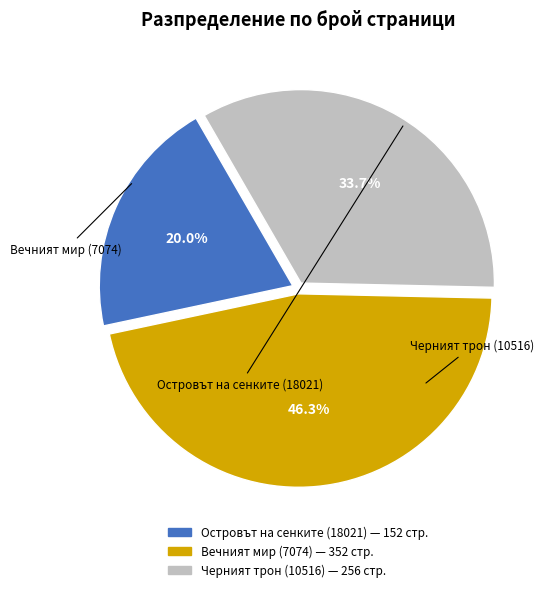

Approximately how many times larger is the value at Островът на сенките (18021) compared to Черният трон (10516)?

0.6